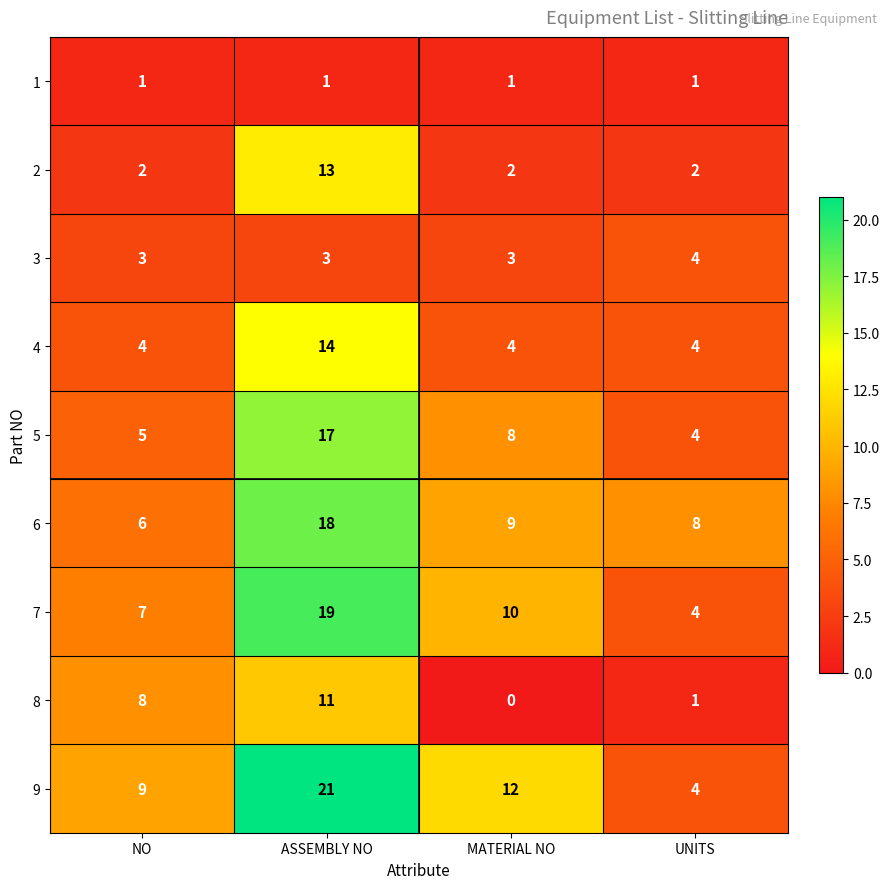

At which category does the chart reach its minimum across all series?

MATERIAL NO